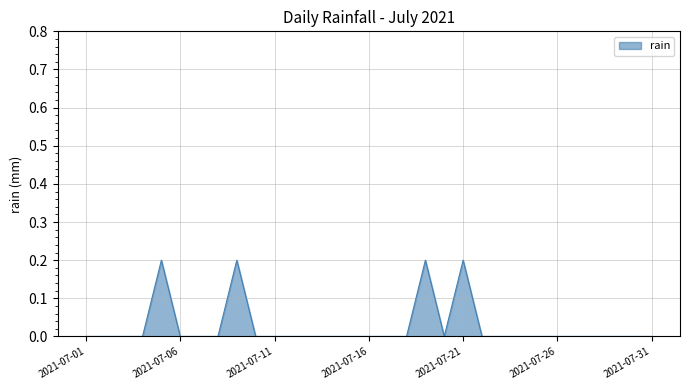

Does the chart have visible grid lines?

Yes